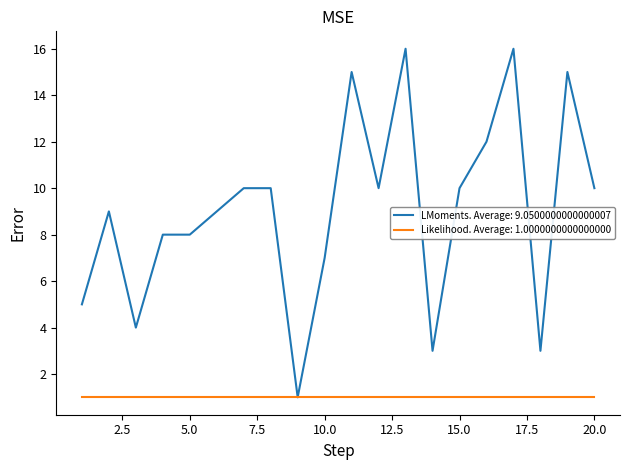

Which series has the widest spread of values?

LMoments. Average: 9.0500000000000007